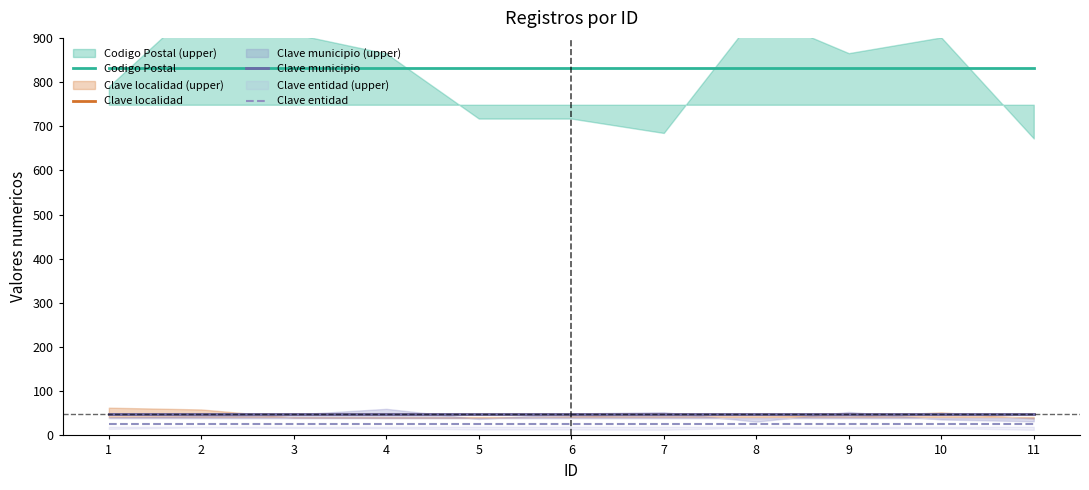

What is the maximum value for Codigo Postal?

831.8